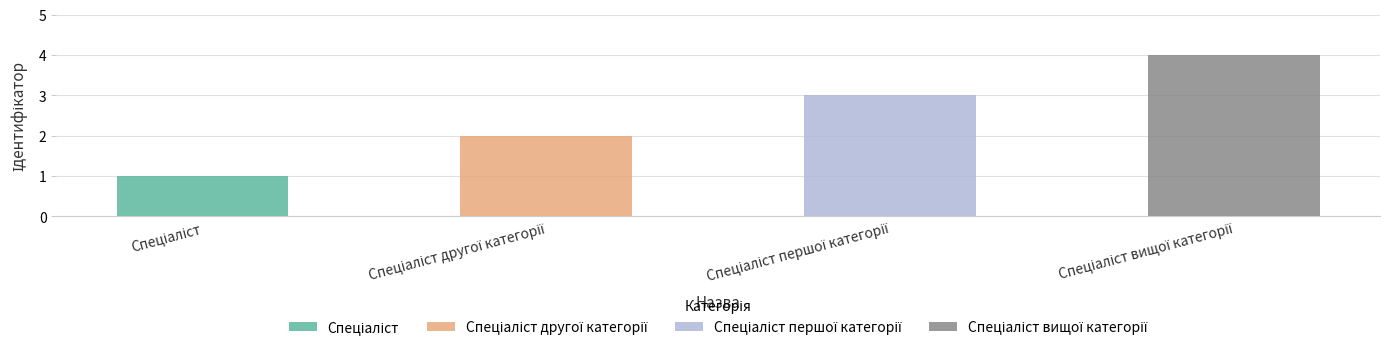

Reading left to right, extract all data points from this chart.

1	2	3	4